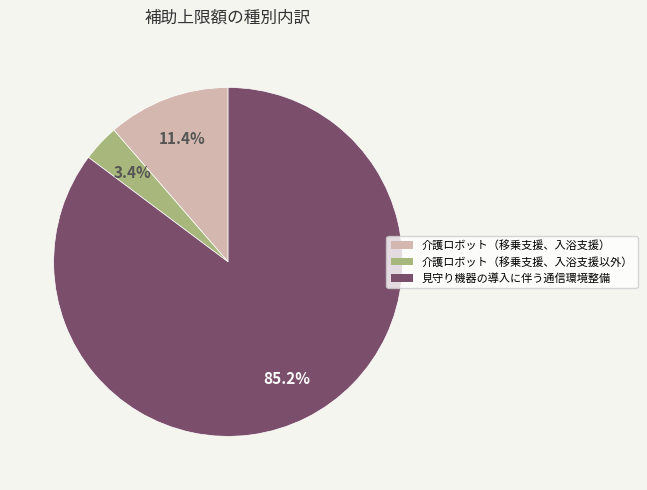

To the nearest percent, what portion does 見守り機器の導入に伴う通信環境整備 represent?

85%